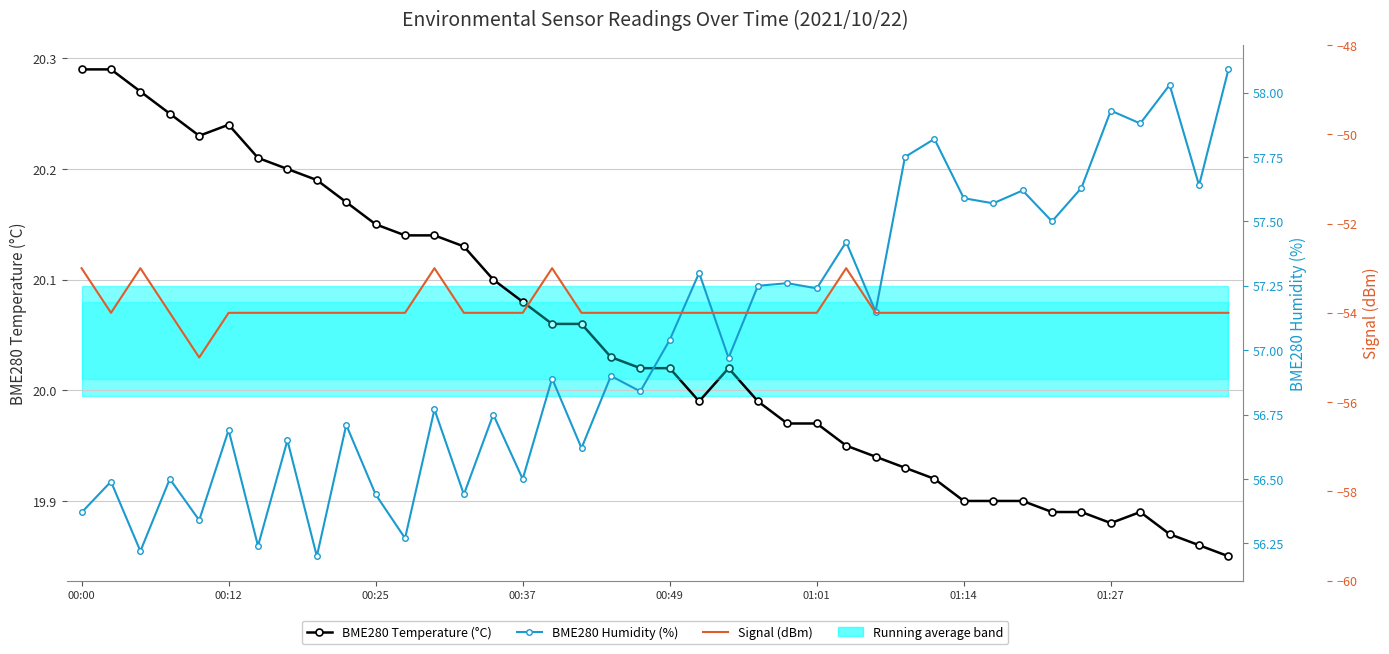

Is this an area chart (filled region under the line)?

No